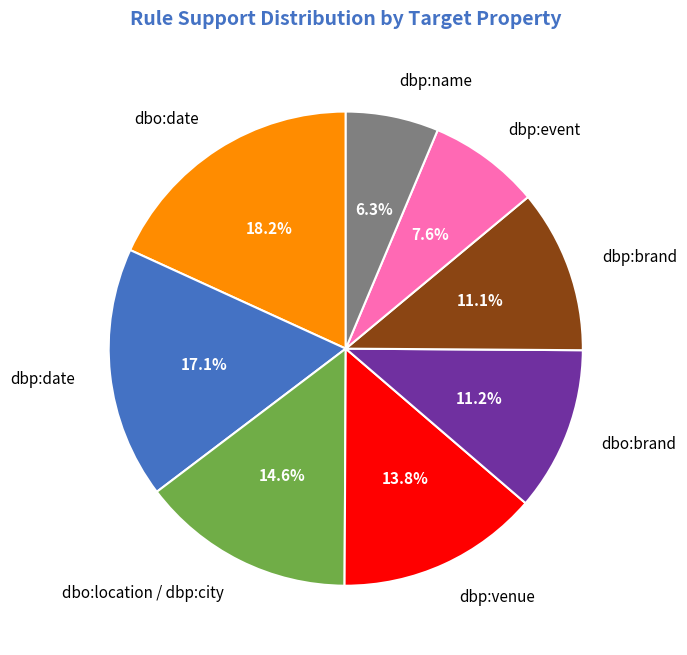

How many segments does this pie chart have?

8